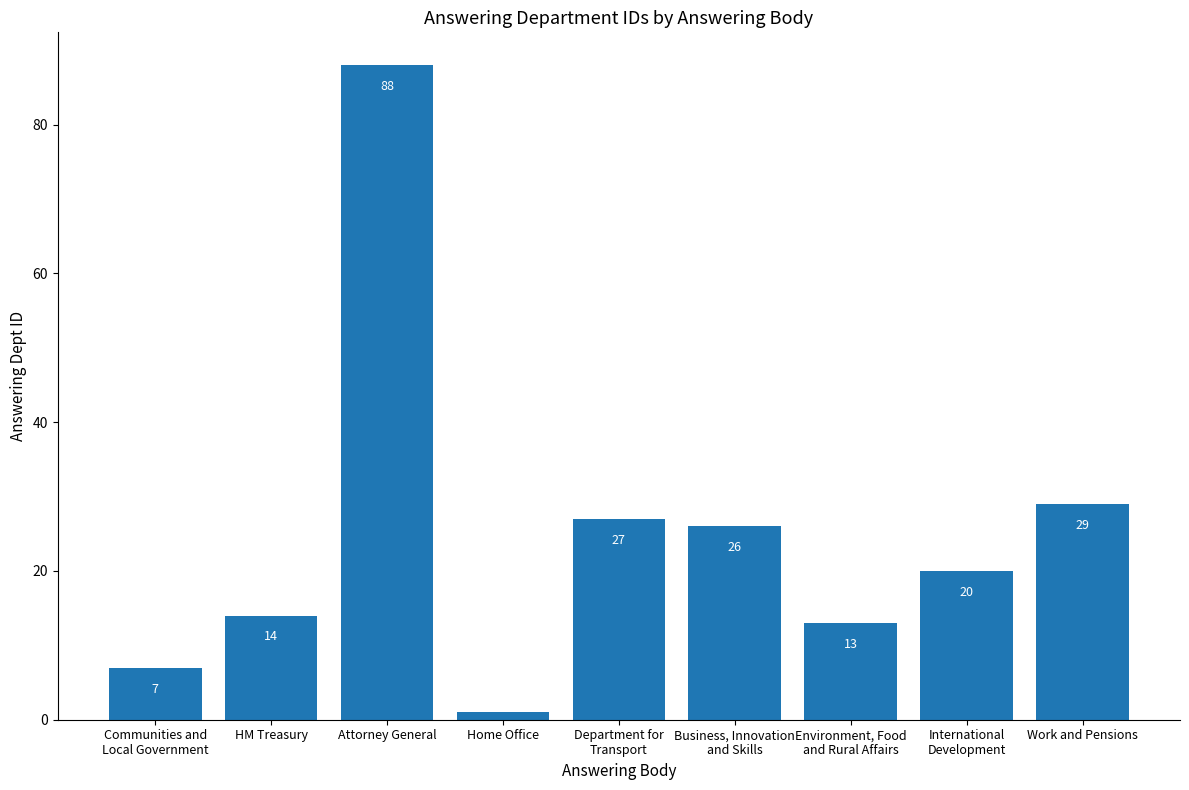

Reading left to right, extract all data points from this chart.

Communities and
Local Government=7	HM Treasury=14	Attorney General=88	Home Office=1	Department for
Transport=27	Business, Innovation
and Skills=26	Environment, Food
and Rural Affairs=13	International
Development=20	Work and Pensions=29